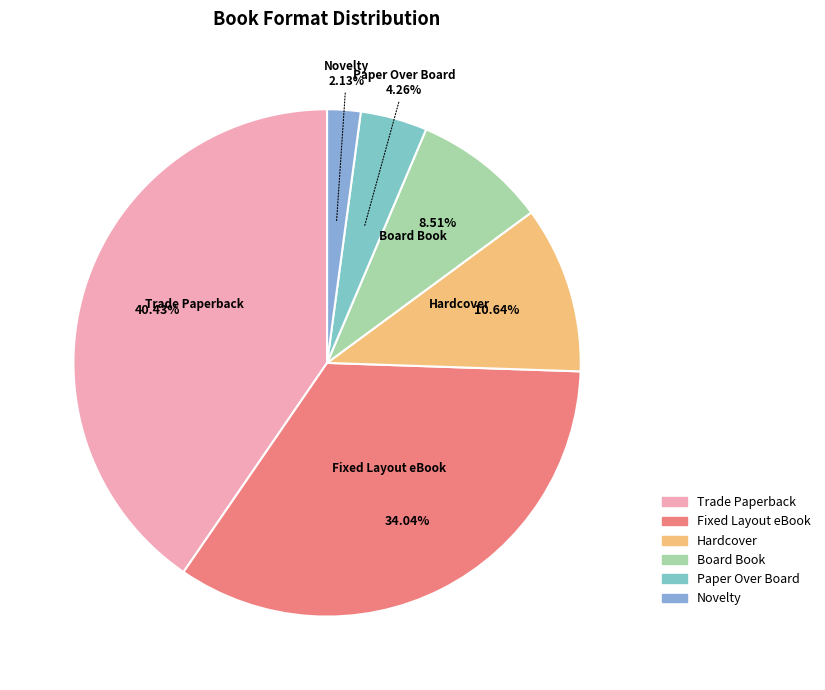

Does any single category account for the majority?

No